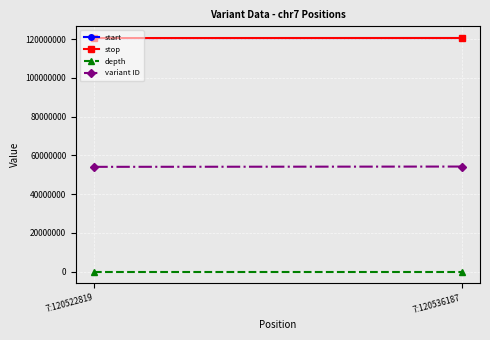

Is it true that variant ID equals 15437528 at 7:120522819?

False